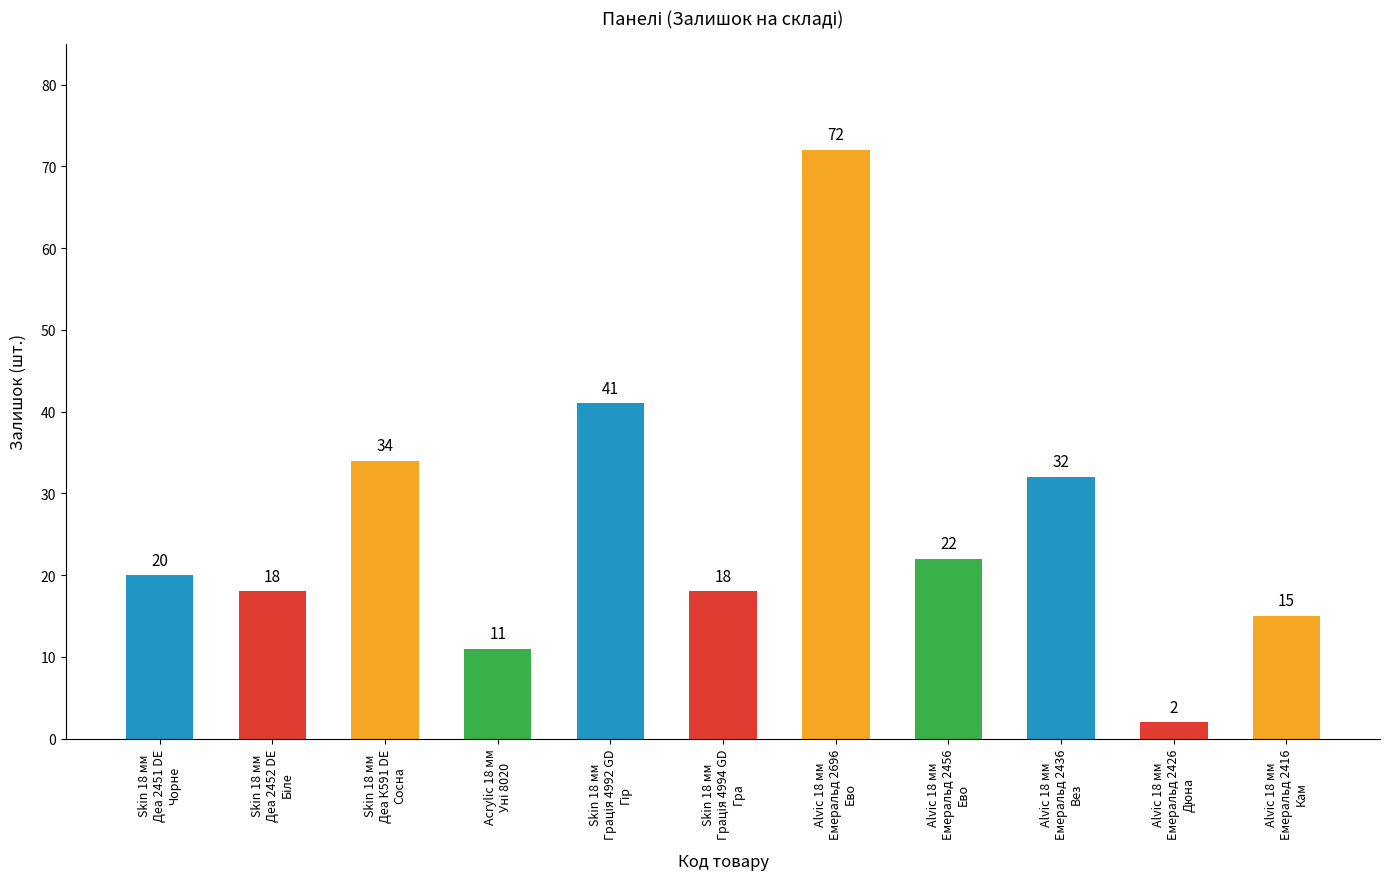

Does the chart contain stacked bars?

No